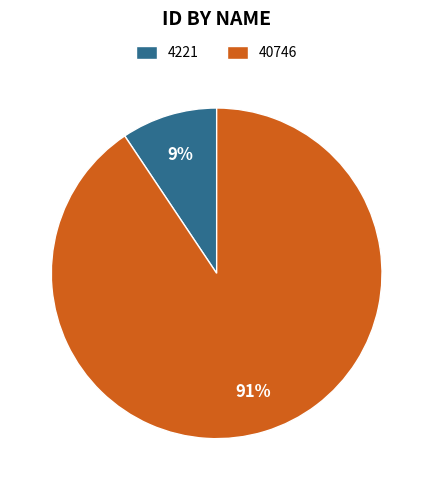

Combined, do 4221 and 40746 account for over 50%?

Yes